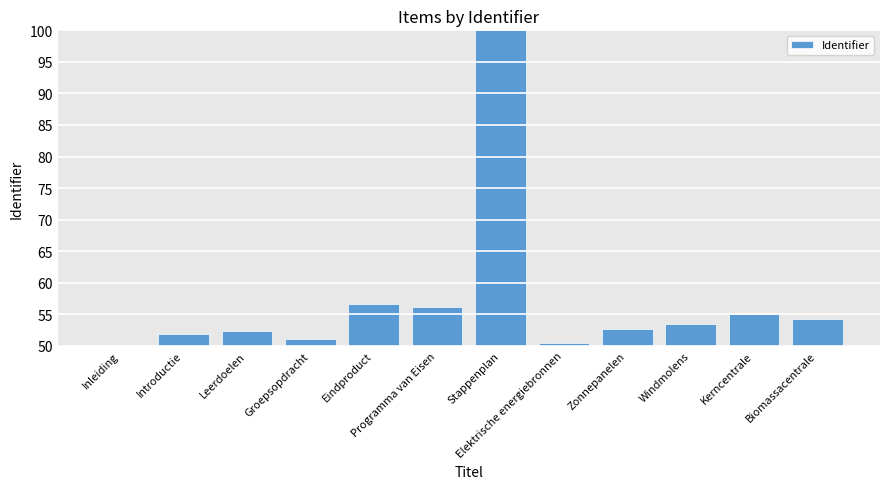

Reading left to right, extract all data points from this chart.

Inleiding=50.0	Introductie=51.9	Leerdoelen=52.3	Groepsopdracht=51.2	Eindproduct=56.6	Programma van Eisen=56.2	Stappenplan=100.0	Elektrische energiebronnen=50.4	Zonnepanelen=52.7	Windmolens=53.5	Kerncentrale=55.0	Biomassacentrale=54.3